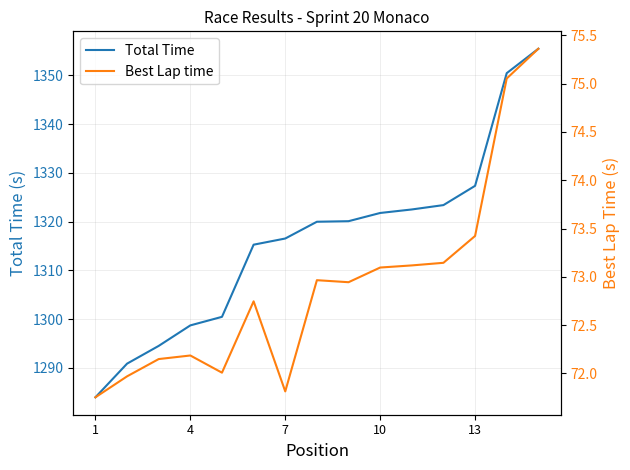

List the series in order of their overall mean, highest first.

Total Time, Best Lap time